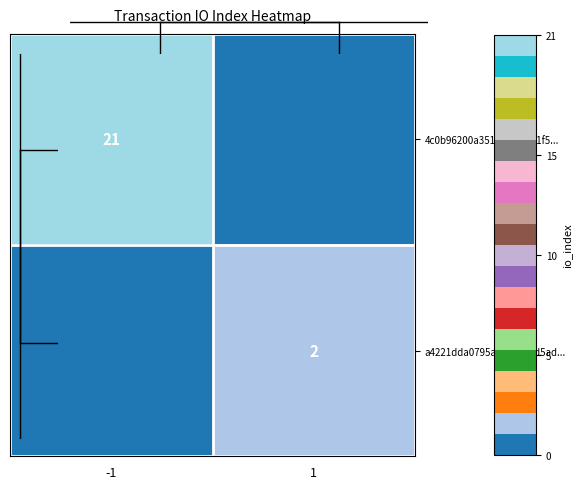

What is the average value of the 4c0b96200a351a1cb65cf1f5... series?

10